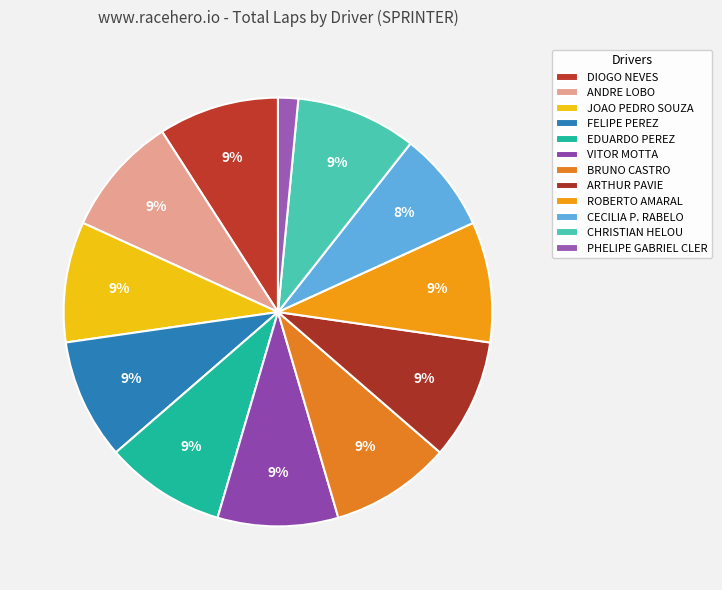

What is the change in value from BRUNO CASTRO to PHELIPE GABRIEL CLER?

-5